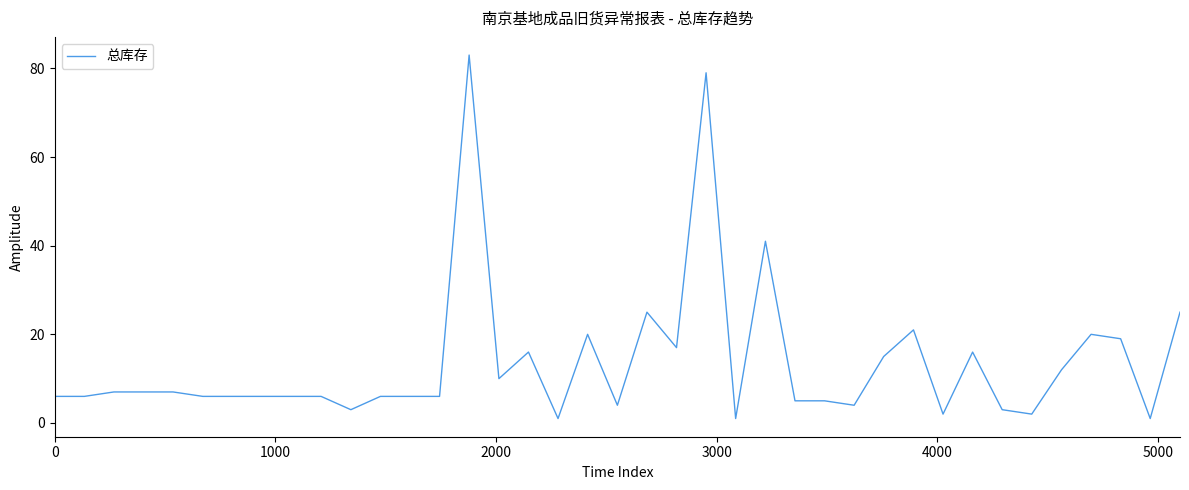

What is the difference between the maximum and minimum values?

82